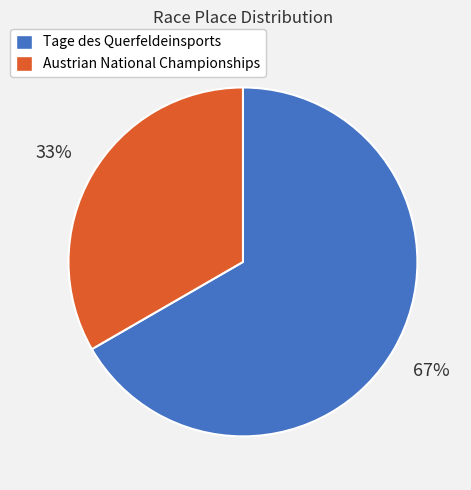

How many slices are in this pie chart?

2